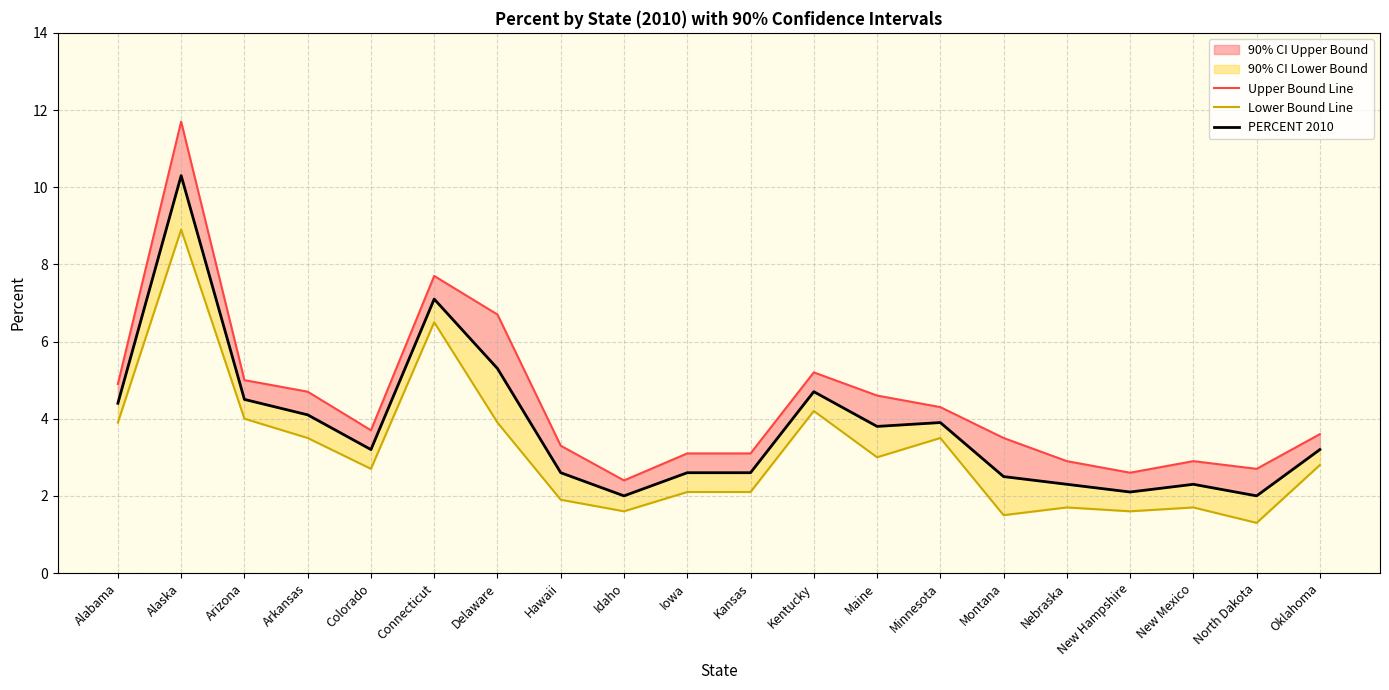

What position from the right is Colorado?

16